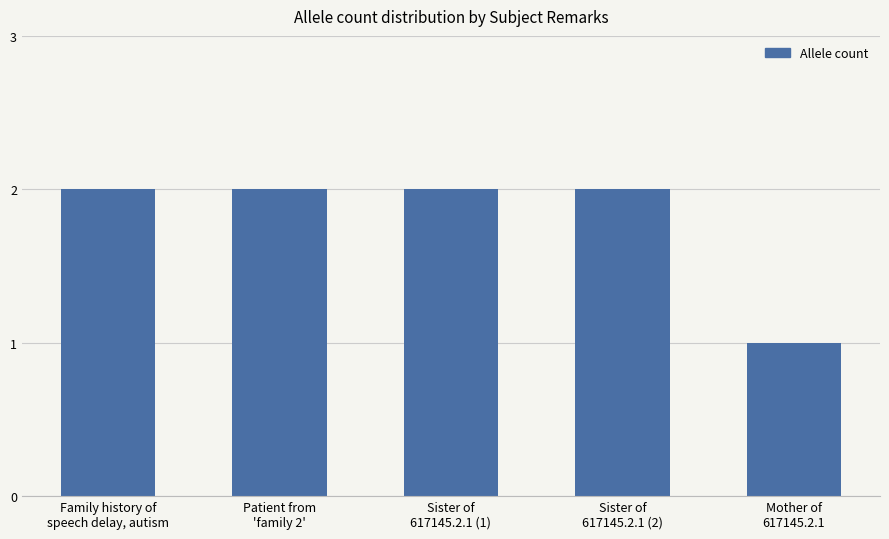

How many data points are less than 2?

1